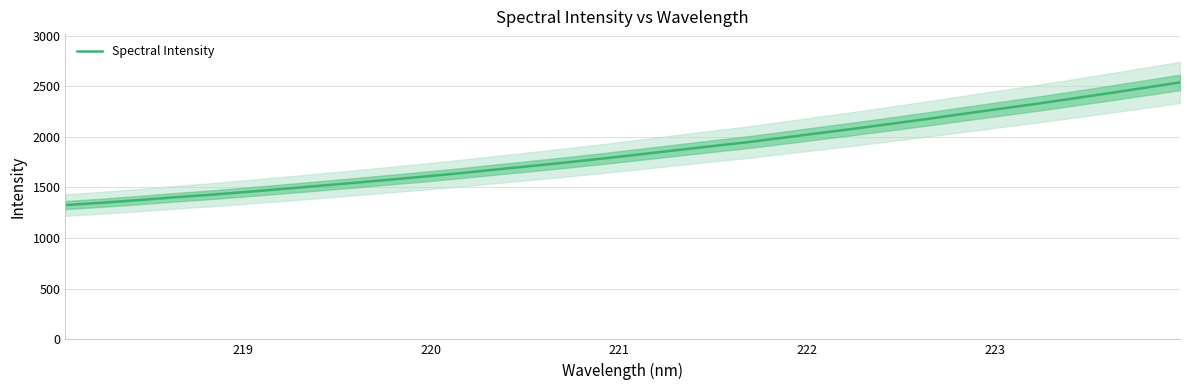

The chart shows a value of 2524.2 at 16. True or false?

False